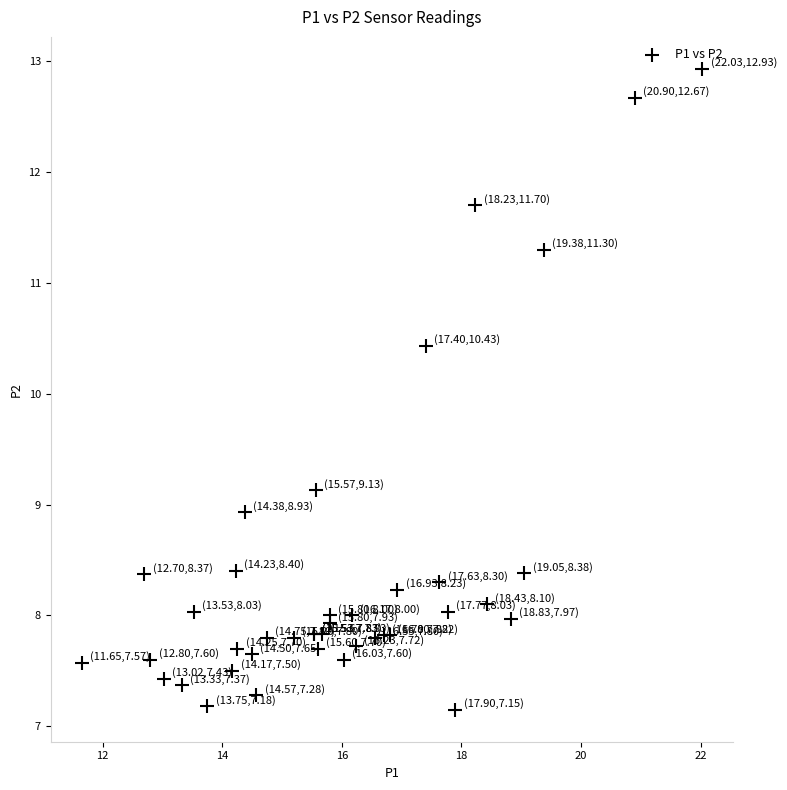

What Y value in the scatter plot is closest to 10?

10.4